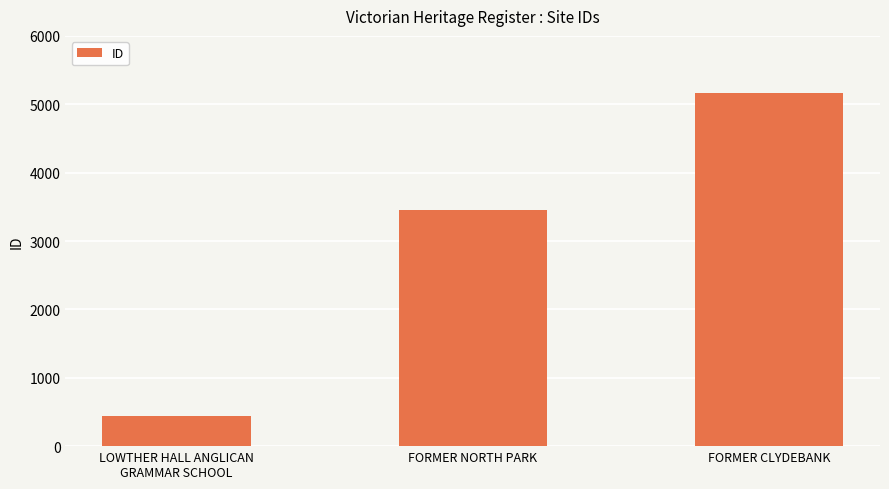

What is the difference between the maximum and minimum values?

4731